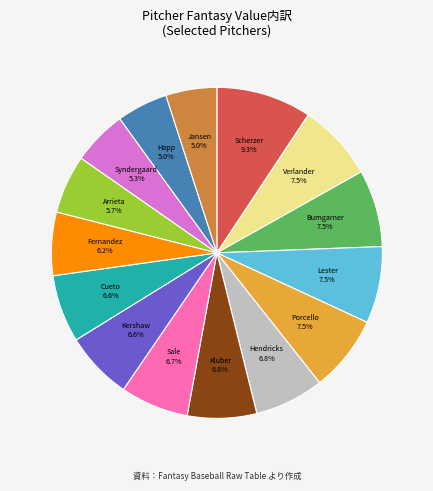

To the nearest percent, what is the average slice percentage?

7%